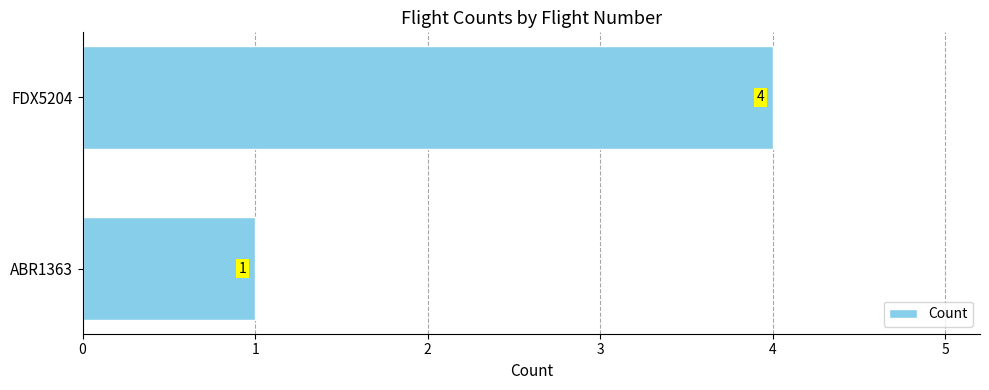

List the labels in order of value, largest first.

FDX5204, ABR1363